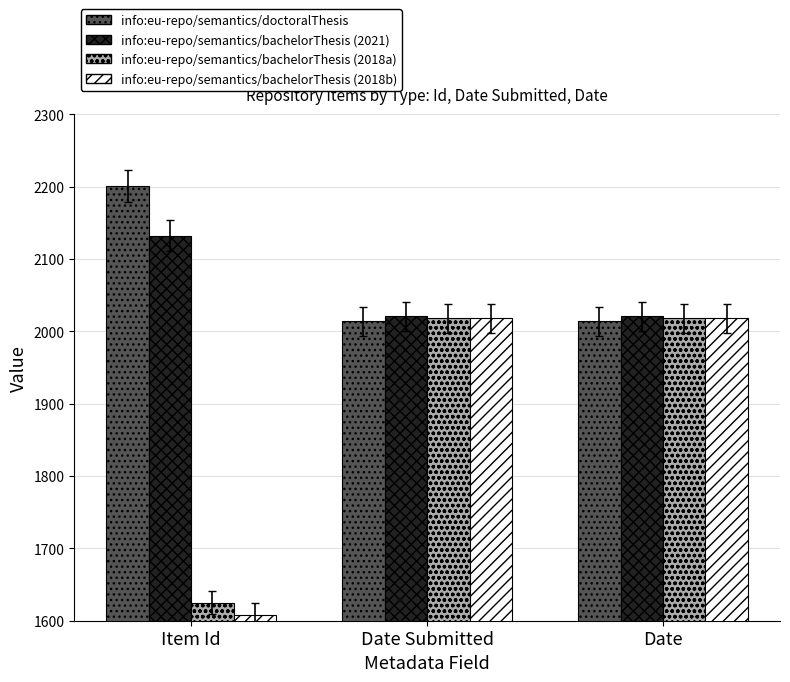

Between Item Id and Date, which series saw the biggest shift?

info:eu-repo/semantics/bachelorThesis (2018b)